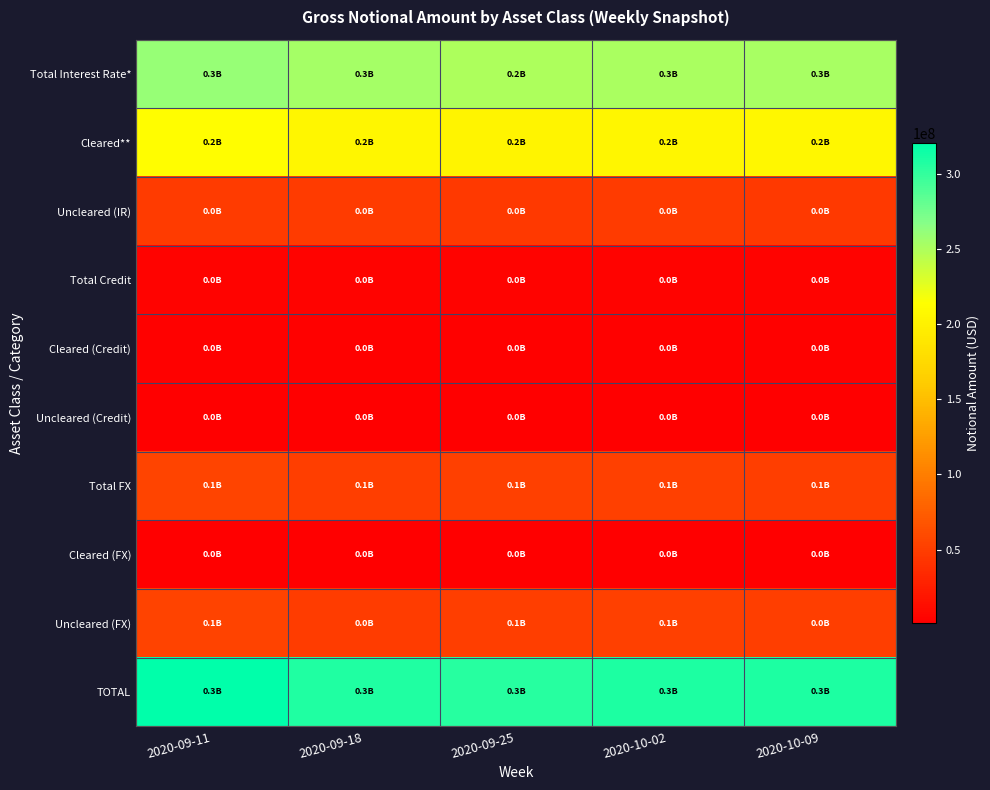

What is the smallest value displayed?

1074261